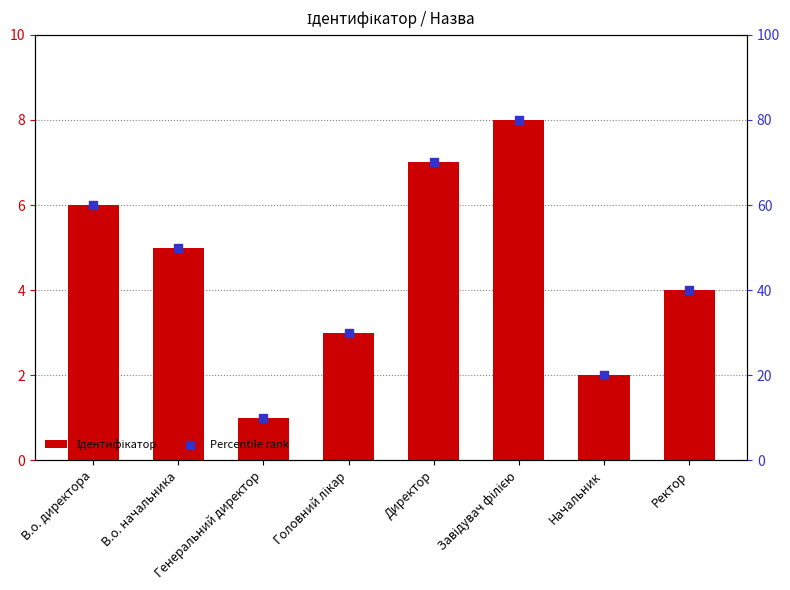

Which series reaches the maximum Y coordinate?

Percentile rank